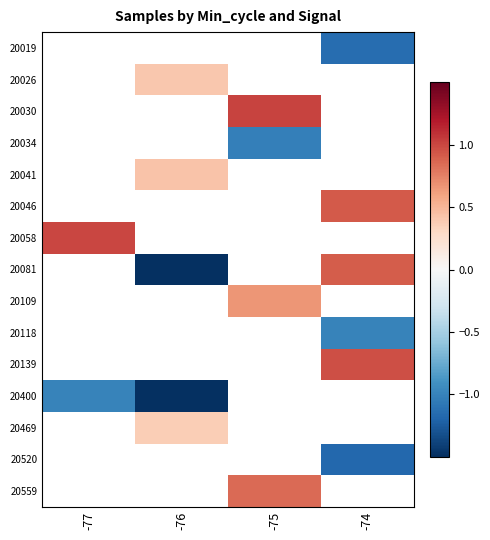

How many values in 20139 are above zero?

1